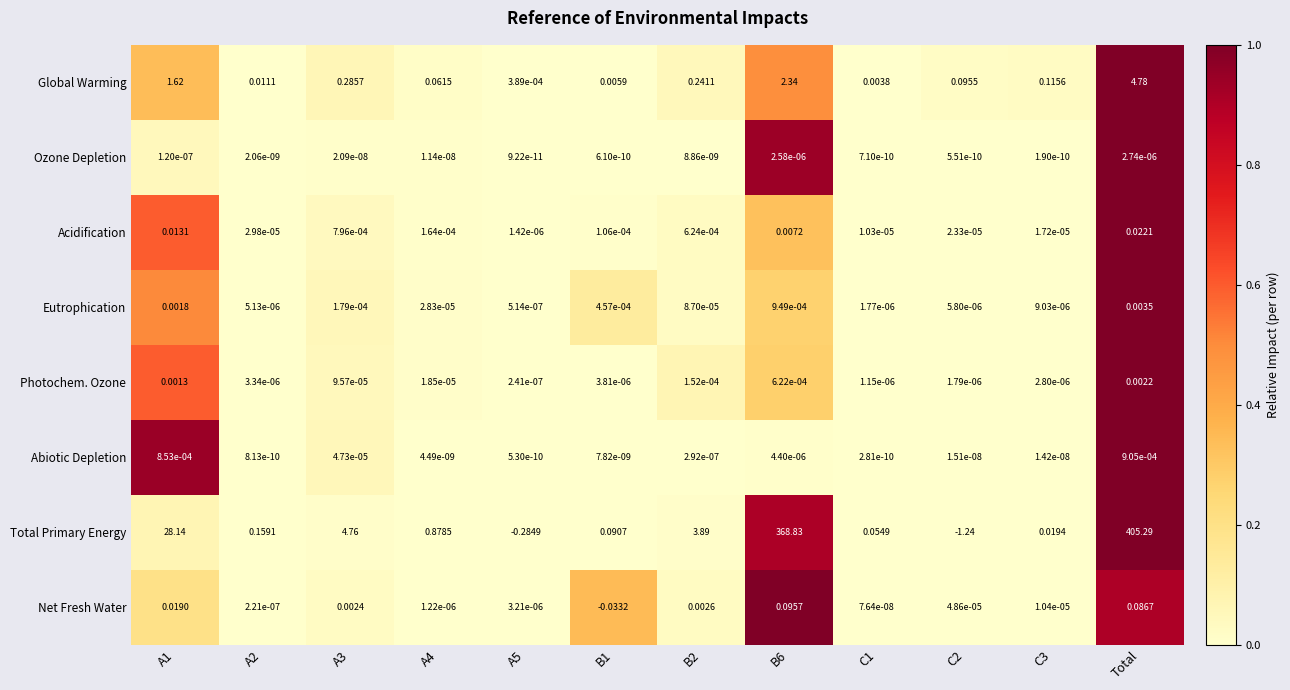

Is the value of Global Warming at A4 greater than the value of Acidification at C3?

Yes